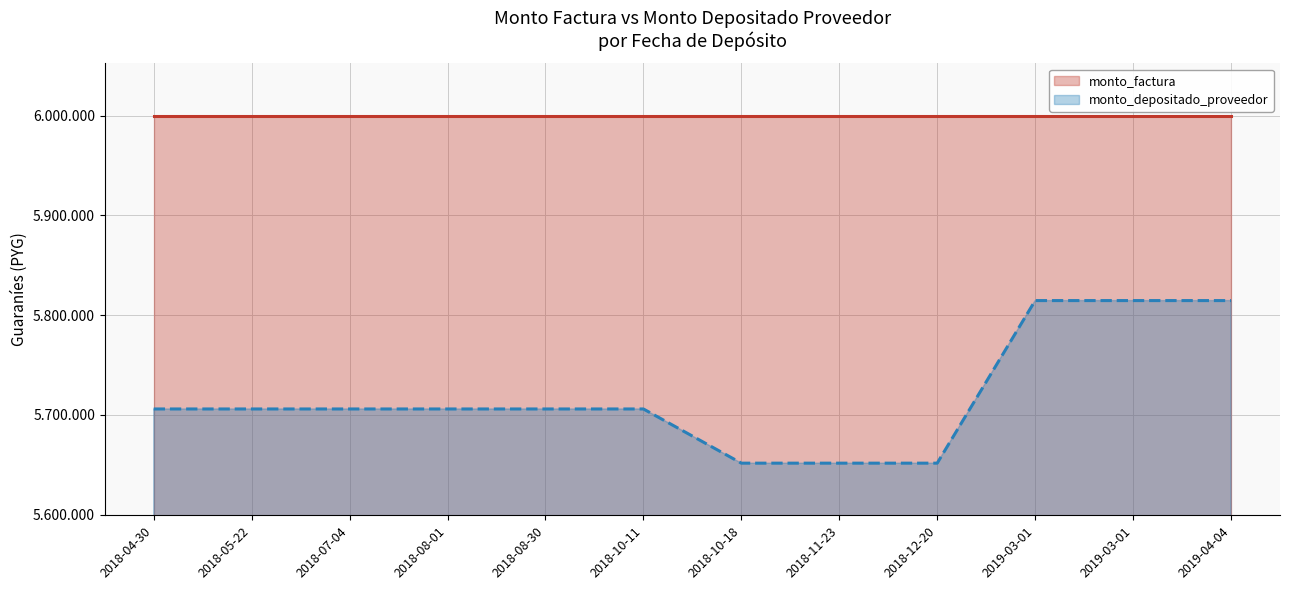

Does the chart have visible grid lines?

Yes